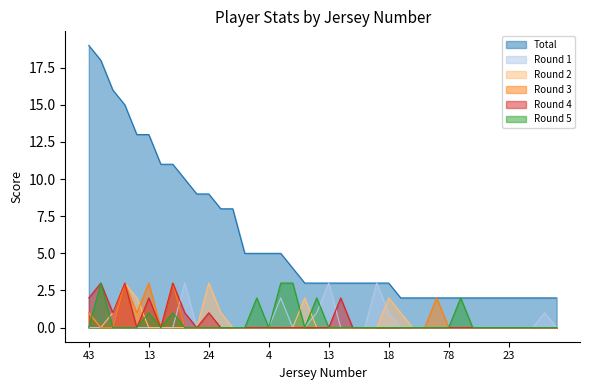

What is the value of the Total point at the 1st from the left?

19